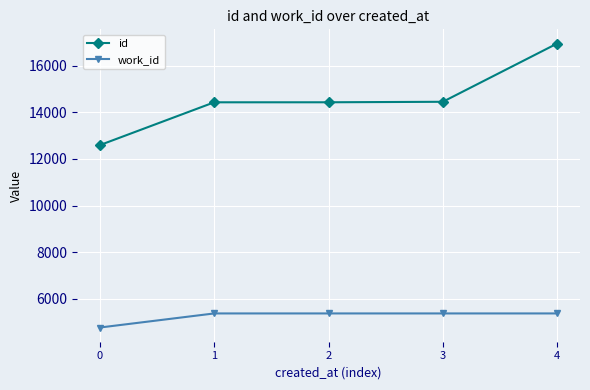

How many series are shown in this chart?

2